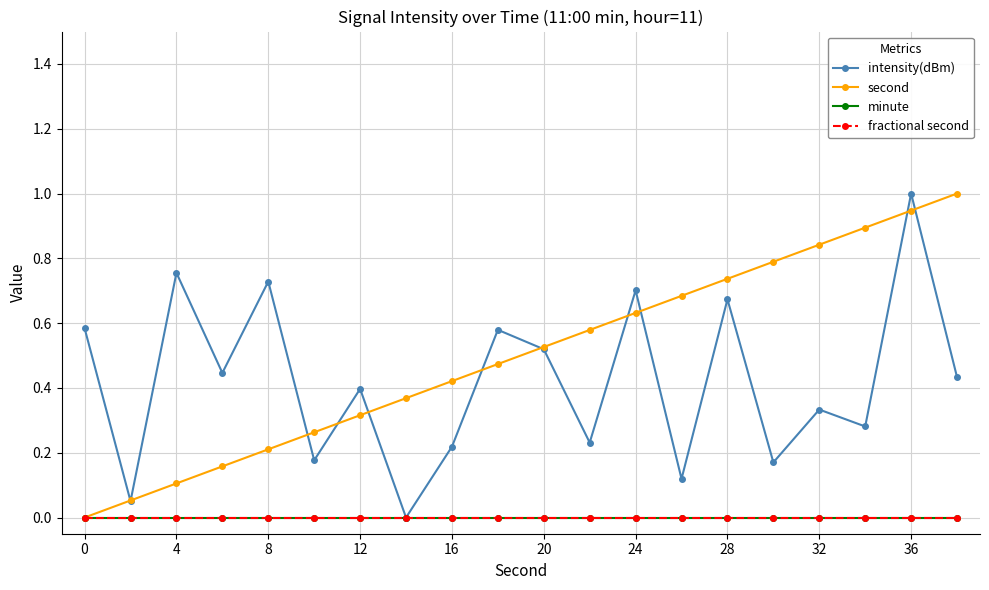

Does the chart have visible grid lines?

Yes